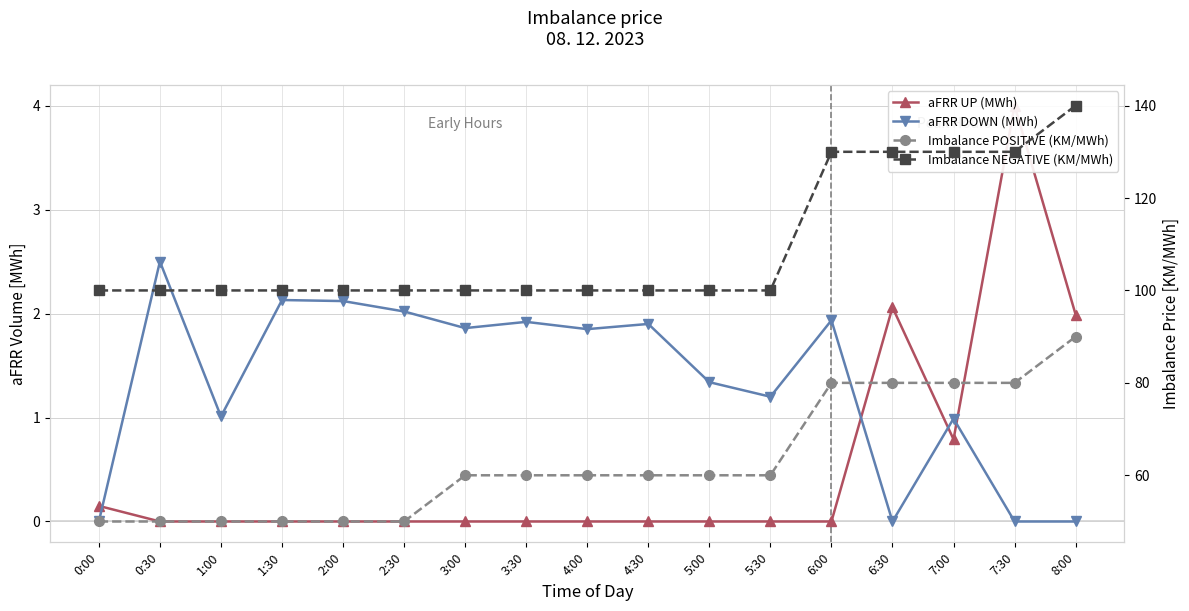

What is the sum of all Imbalance NEGATIVE (KM/MWh) values?

1860.0